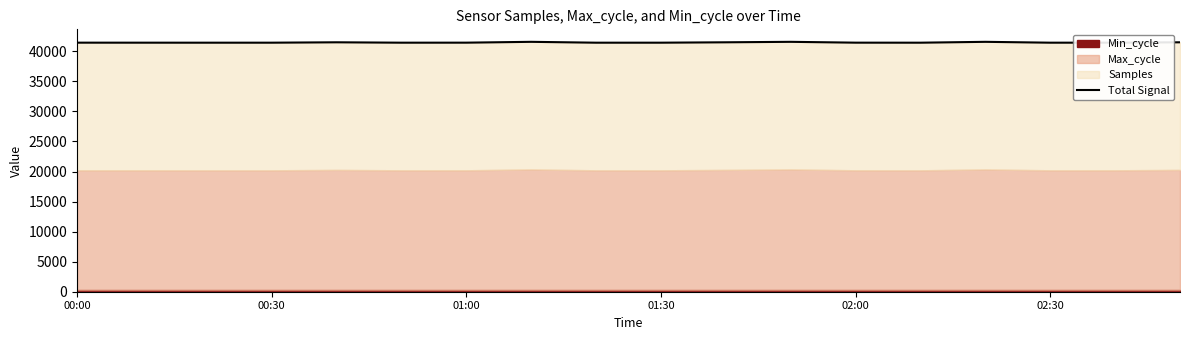

Is it true that the value at 02:30 is 41437.6?

True